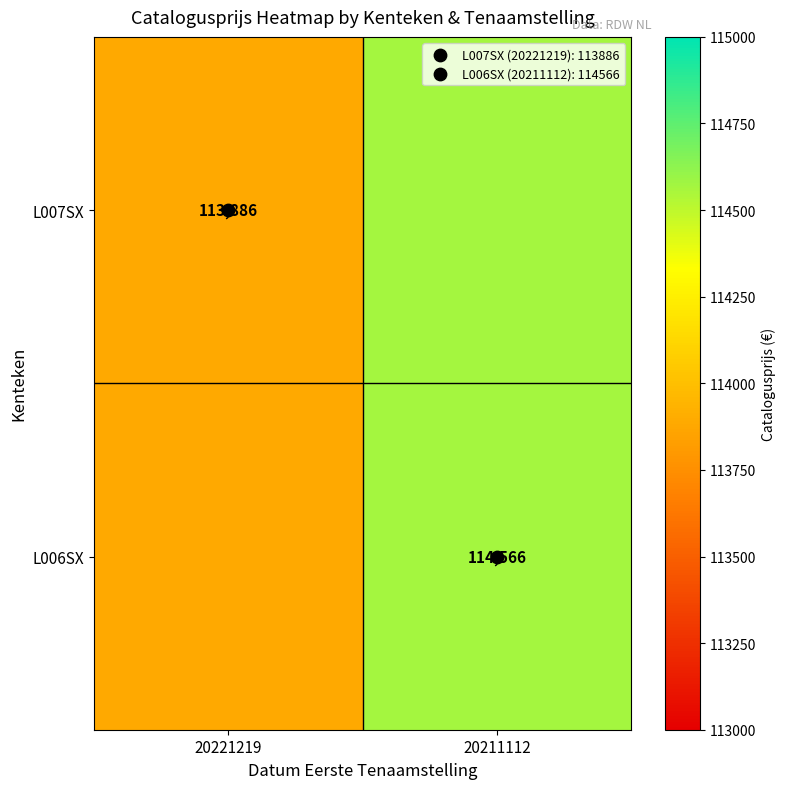

What is the highest value of the L007SX series?

114566